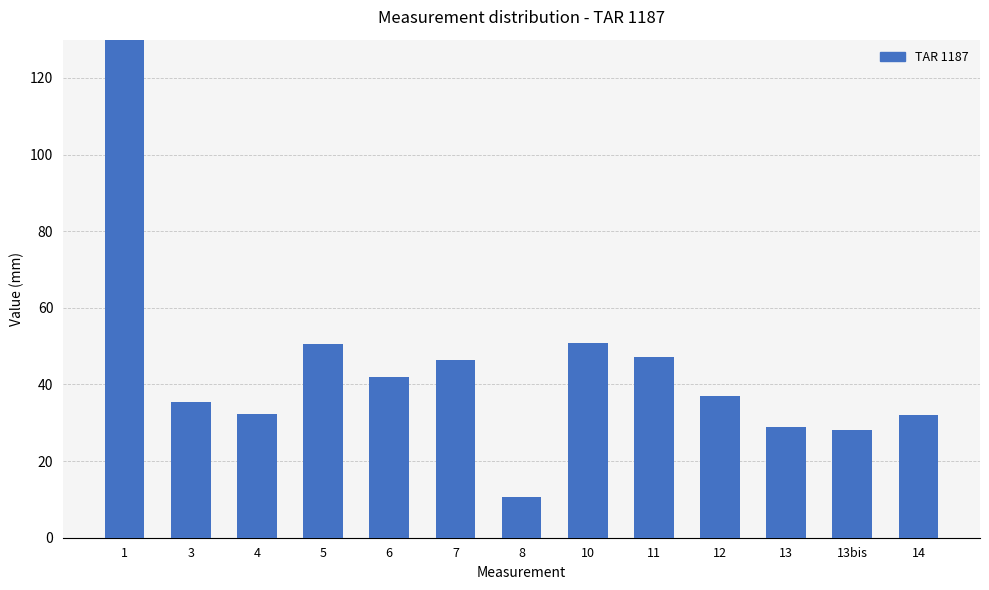

Rank the categories by value from lowest to highest.

8, 13bis, 13, 14, 4, 3, 12, 6, 7, 11, 5, 10, 1